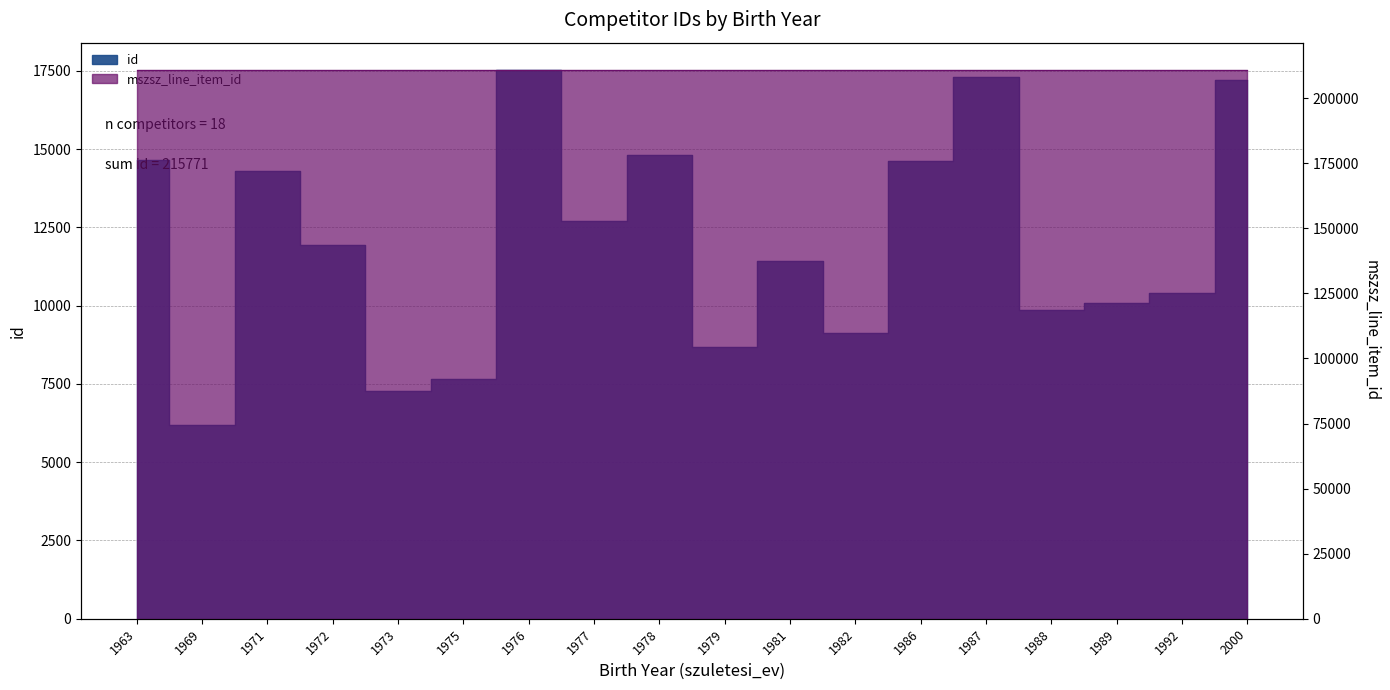

What is the spread (max minus min) of values at 1979?

202084